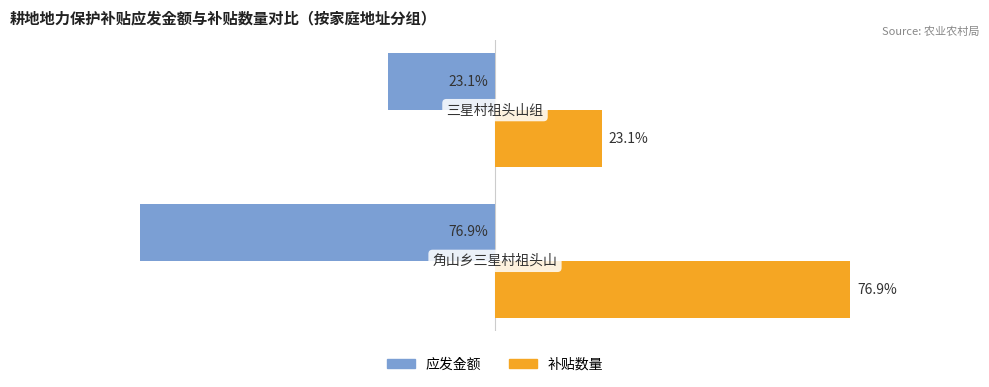

Rank the series by their maximum value, from lowest to highest.

应发金额, 补贴数量